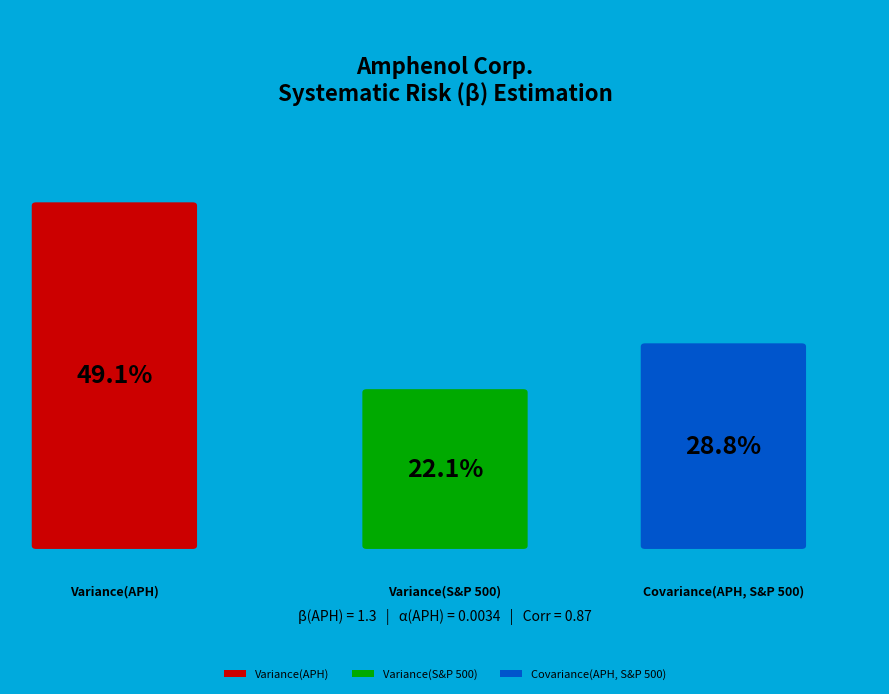

Does any single category account for the majority?

No